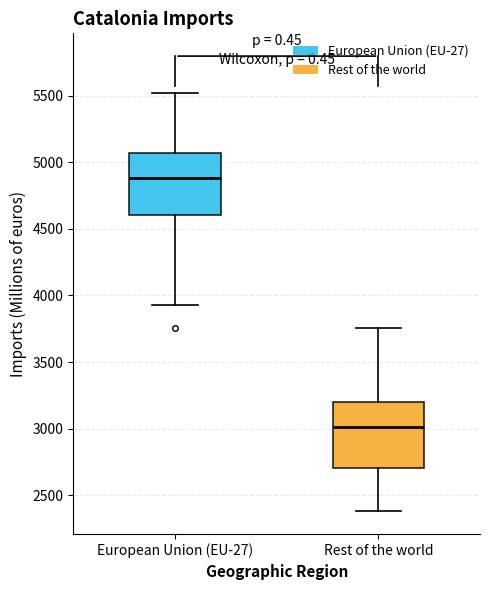

Reading left to right, transcribe this box plot: for each box, give where its median line is, the range the box spans, and where its two whiskers end, as read against the y-axis. The values are not printed on the chart, so give them approximately, as read against the axis.

European Union (EU-27): median 4900, box 4600 to 5050, whiskers 3950 to 5500
Rest of the world: median 3000, box 2700 to 3200, whiskers 2400 to 3750